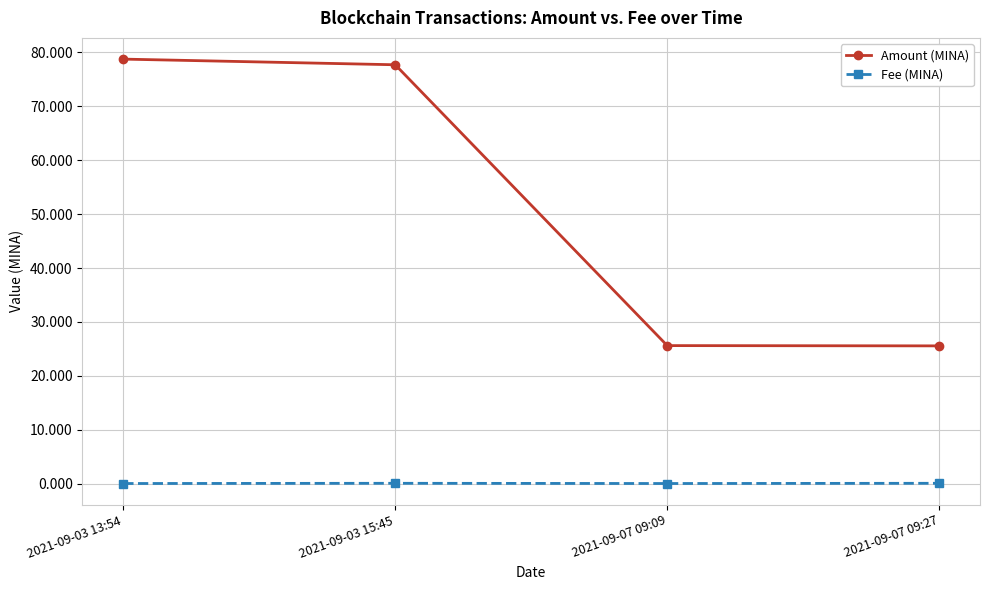

The value of Amount (MINA) at 2021-09-03 13:54 is 78.8. True or false?

True